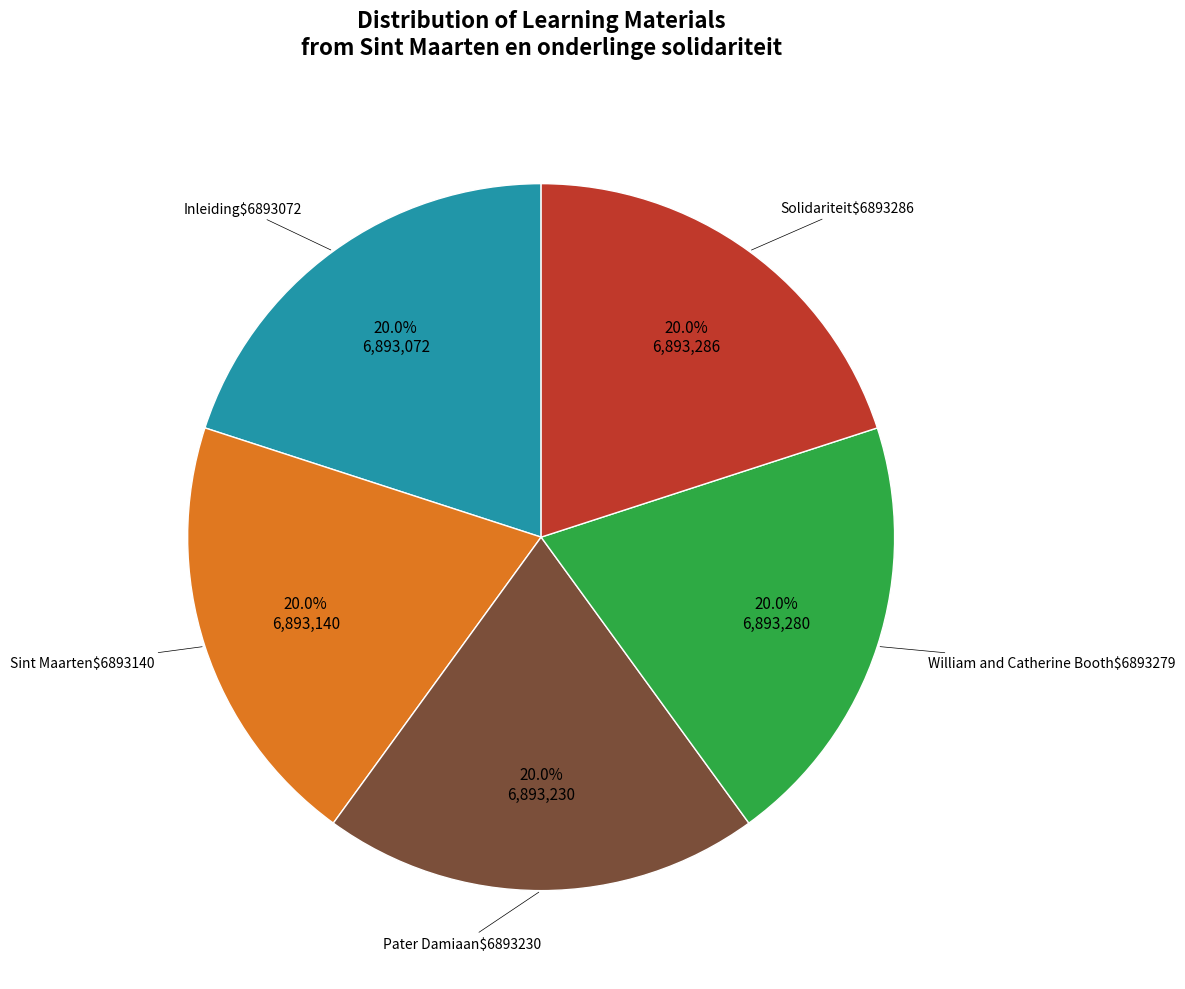

Is there a majority slice in this chart?

No